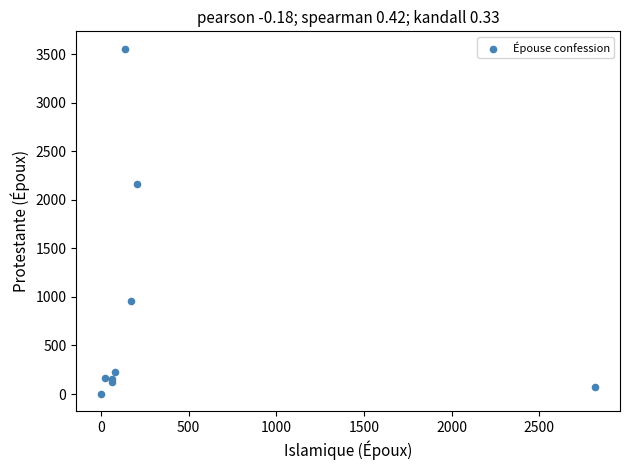

What Y value in the scatter plot is closest to 1780?

2166